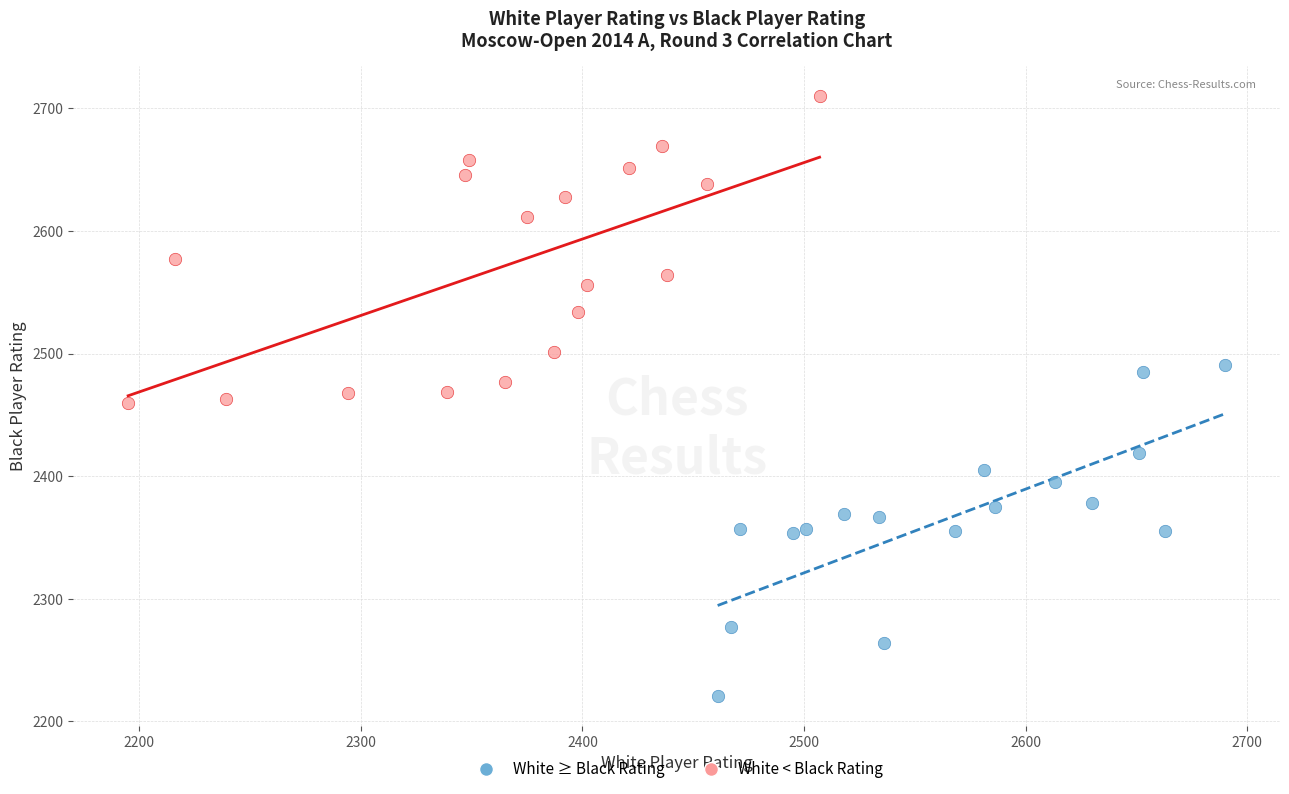

Which series contains the lowest Y value?

White ≥ Black Rating